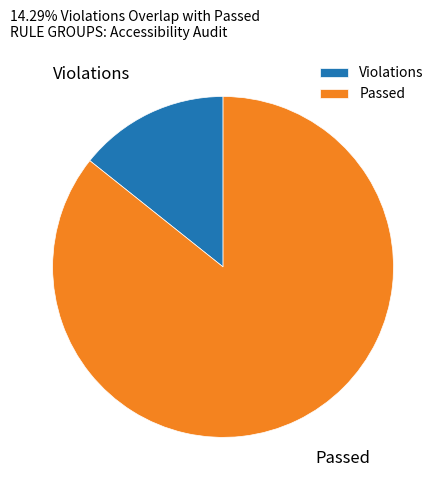

Which slice is the smallest?

Violations